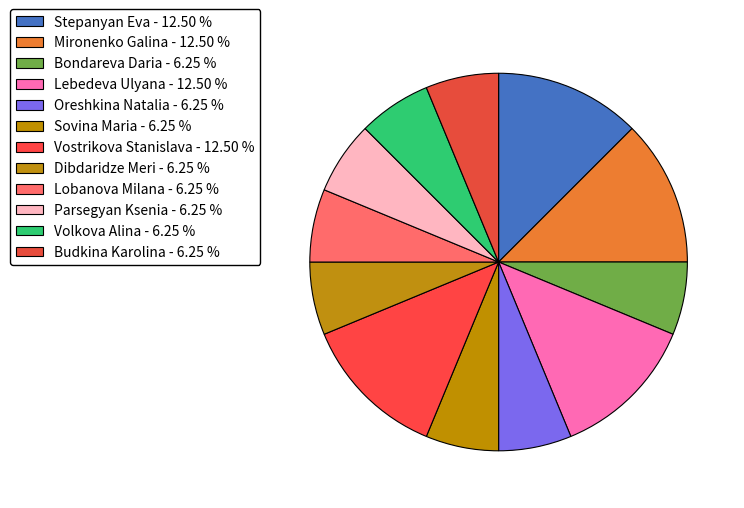

To the nearest percent, what is the combined percentage of Volkova Alina and Lobanova Milana?

12%